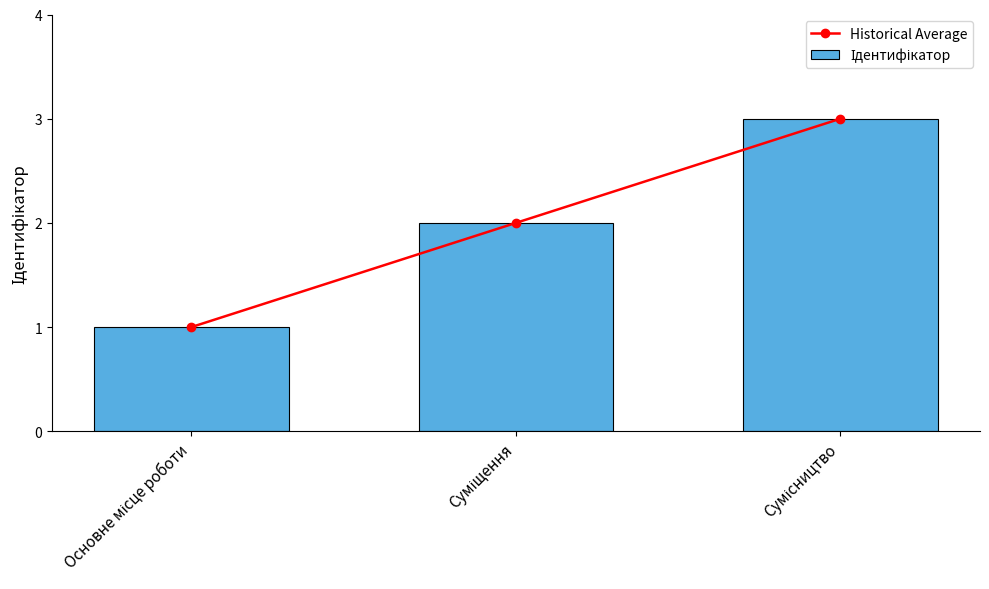

How many values in the Historical Average series are below 2?

1